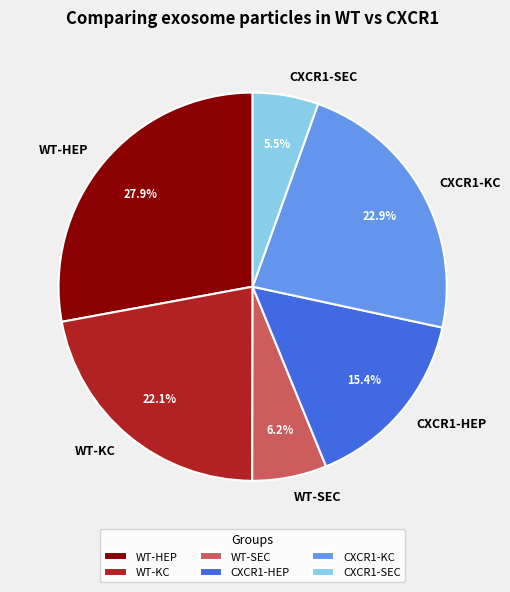

True or false: CXCR1-HEP accounts for 26% of the total.

False